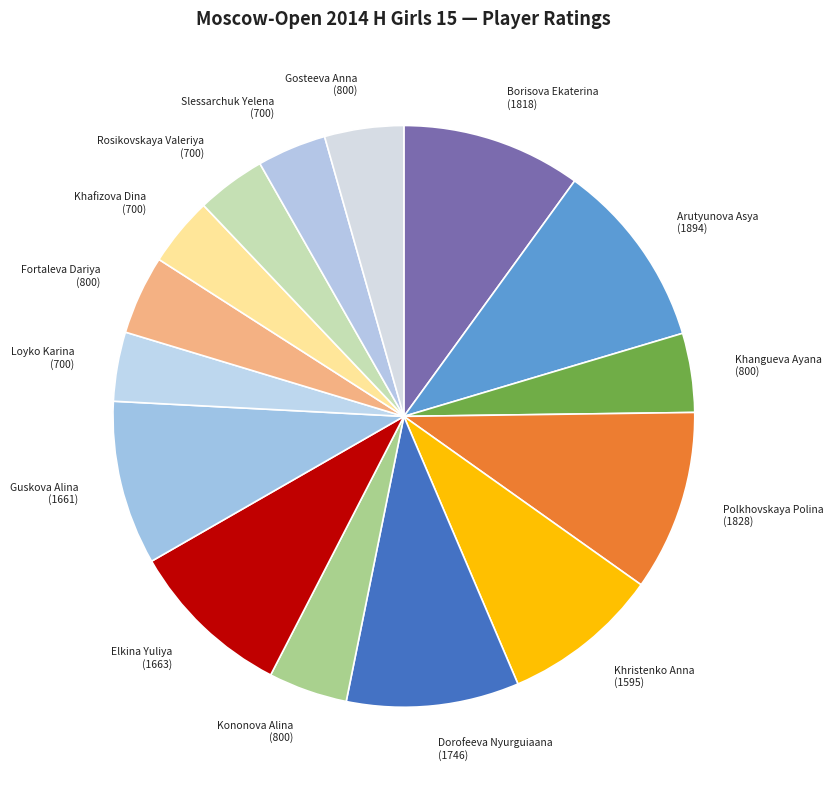

How many slices are in this pie chart?

15